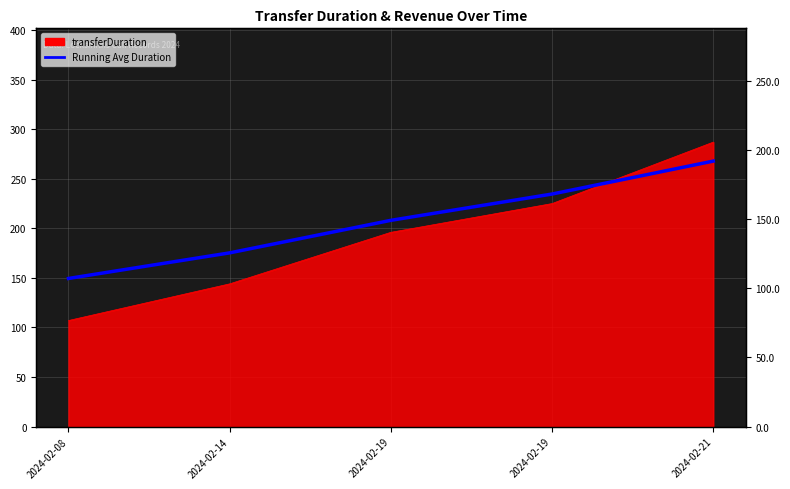

The value at 2024-02-21 is 191.8. True or false?

True